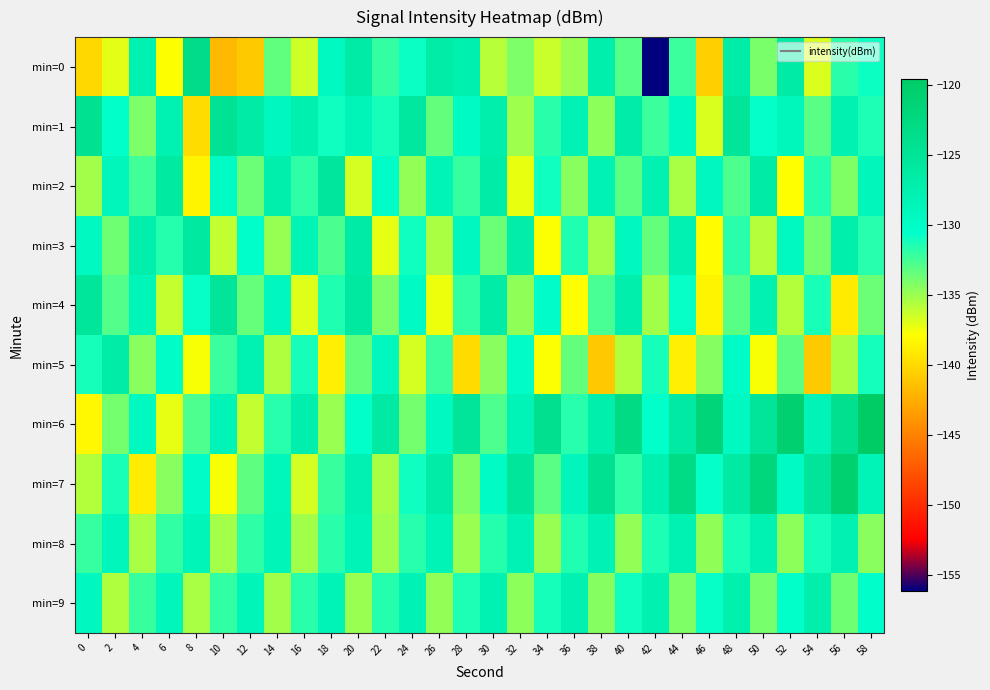

Rank the series by their maximum value, from highest to lowest.

min=6, min=7, min=0, min=1, min=4, min=2, min=3, min=5, min=9, min=8